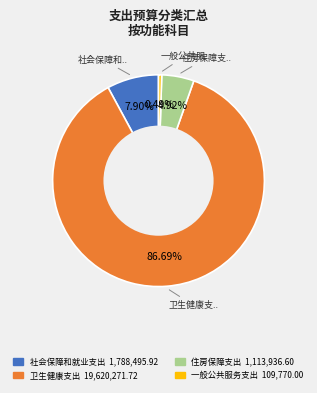

Between 住房保障支出 and 社会保障和就业支出, which is larger?

社会保障和就业支出